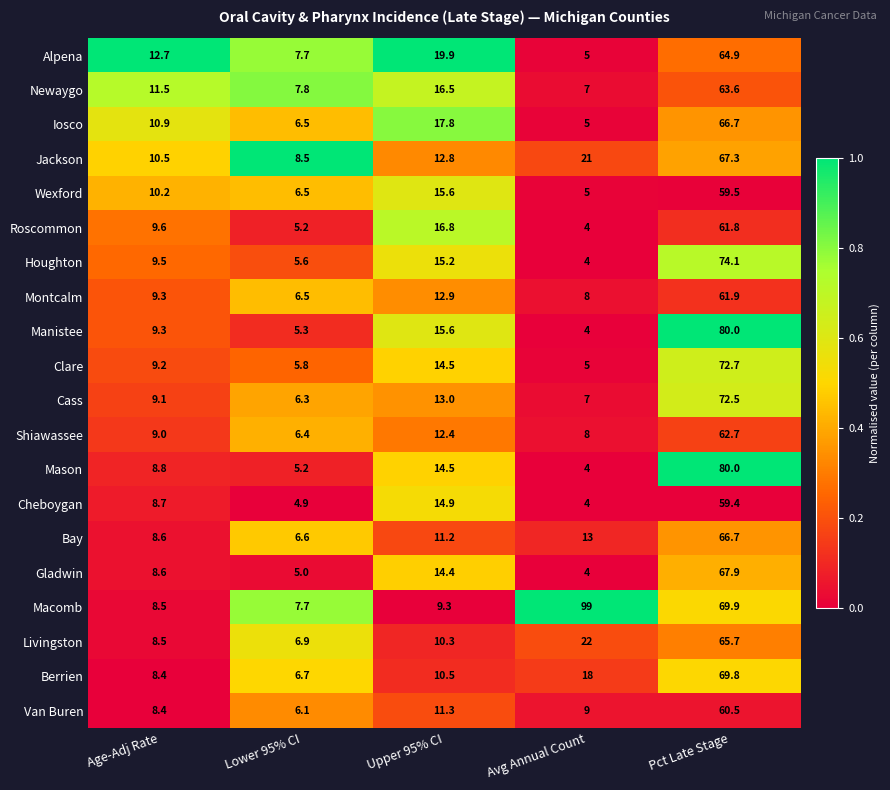

List the labels in order of Manistee value, smallest first.

Avg Annual Count, Lower 95% CI, Age-Adj Rate, Upper 95% CI, Pct Late Stage